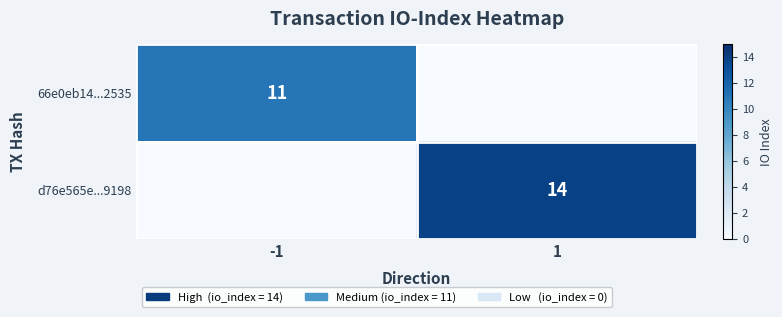

True or false: 66e0eb14...2535 has a value of 11 at -1.

True